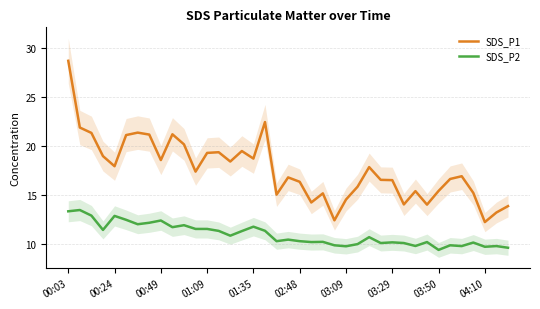

List the series in order of their overall mean, highest first.

SDS_P1, SDS_P2